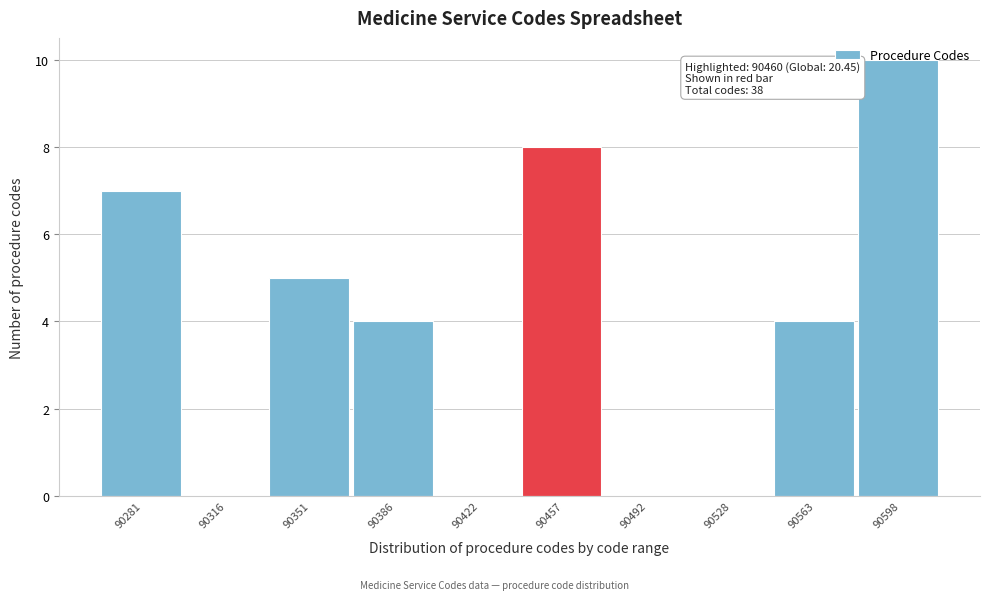

What is the sum of all values?

38